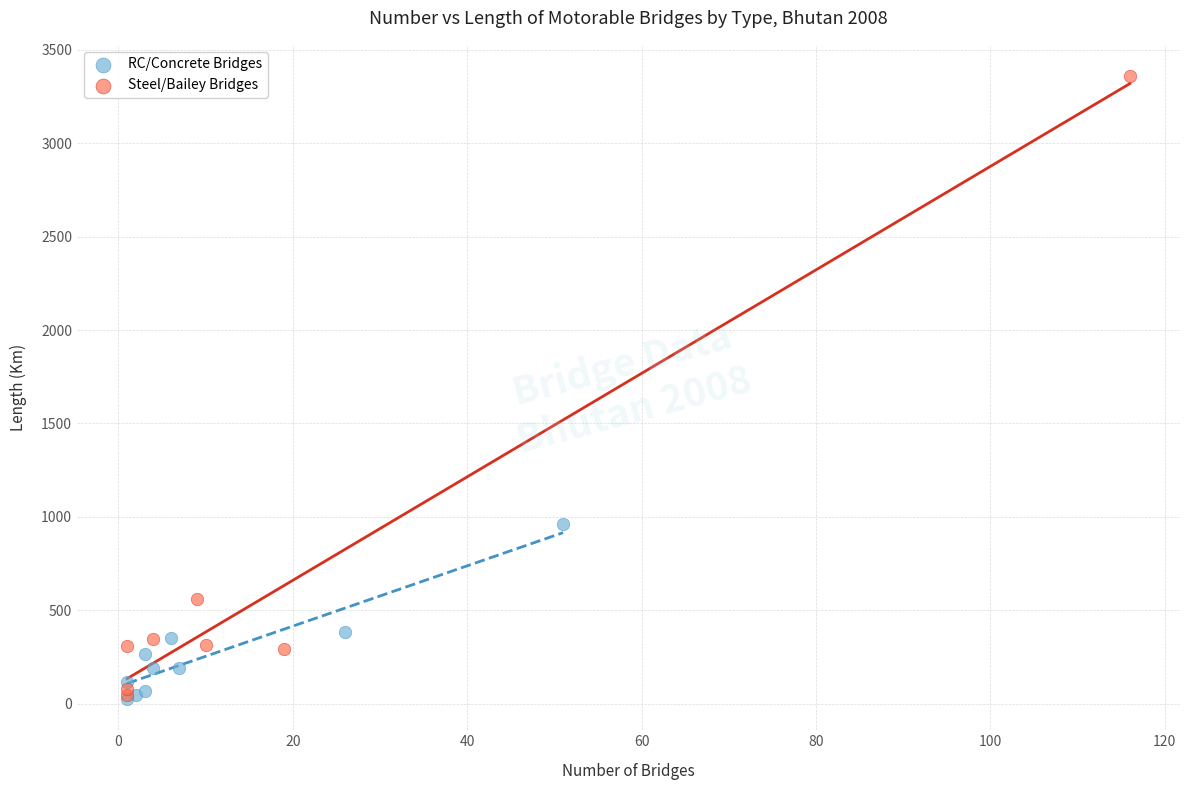

Which series contains the highest Y value?

Steel/Bailey Bridges